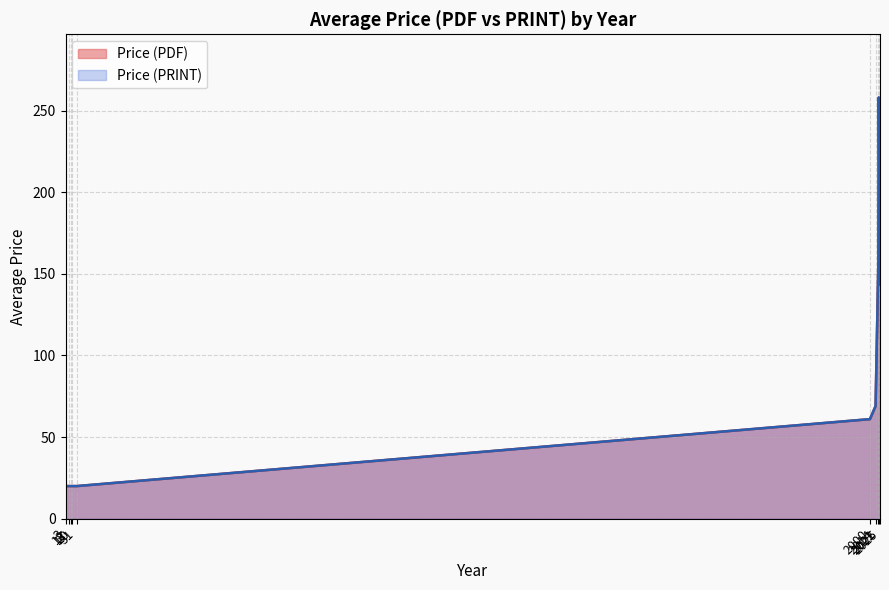

True or false: Price (PDF) has a value of 20.0 at 2000.

True